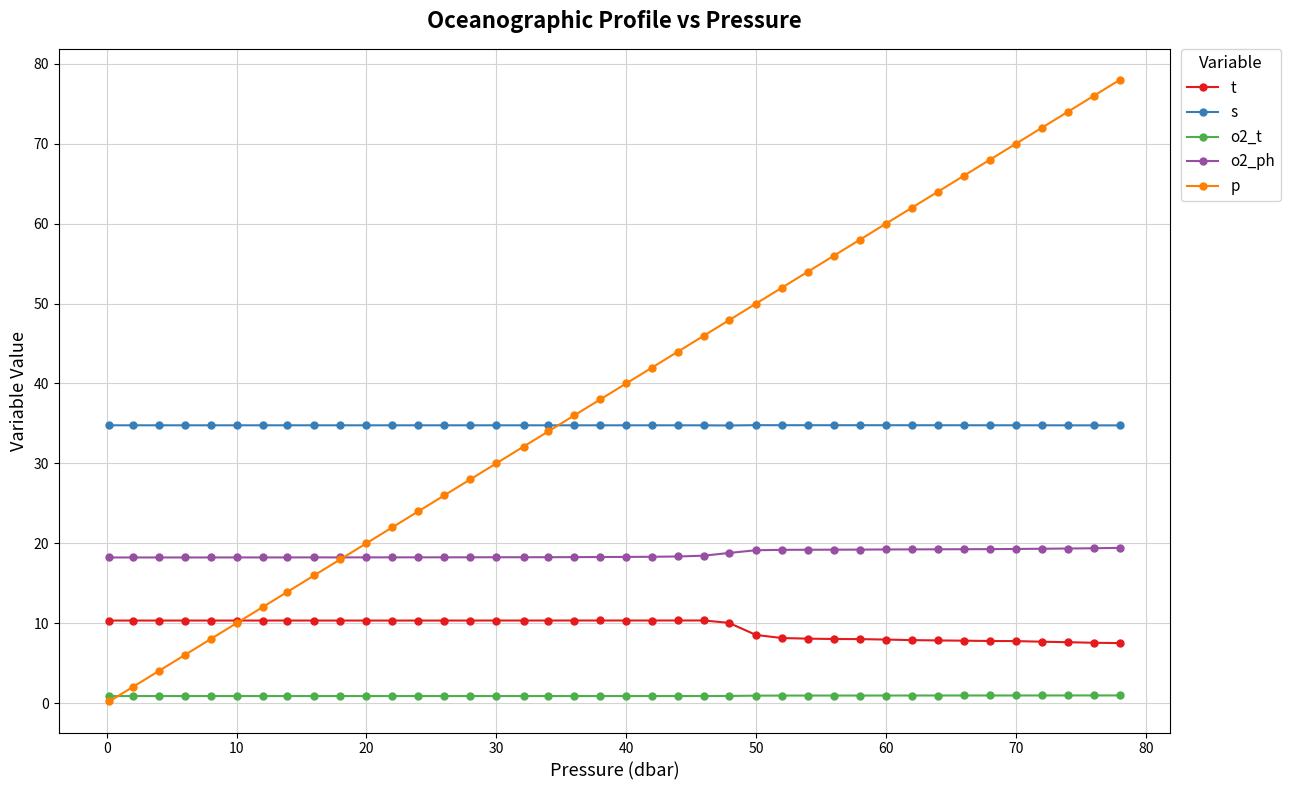

True or false: t and s cross at least once.

False